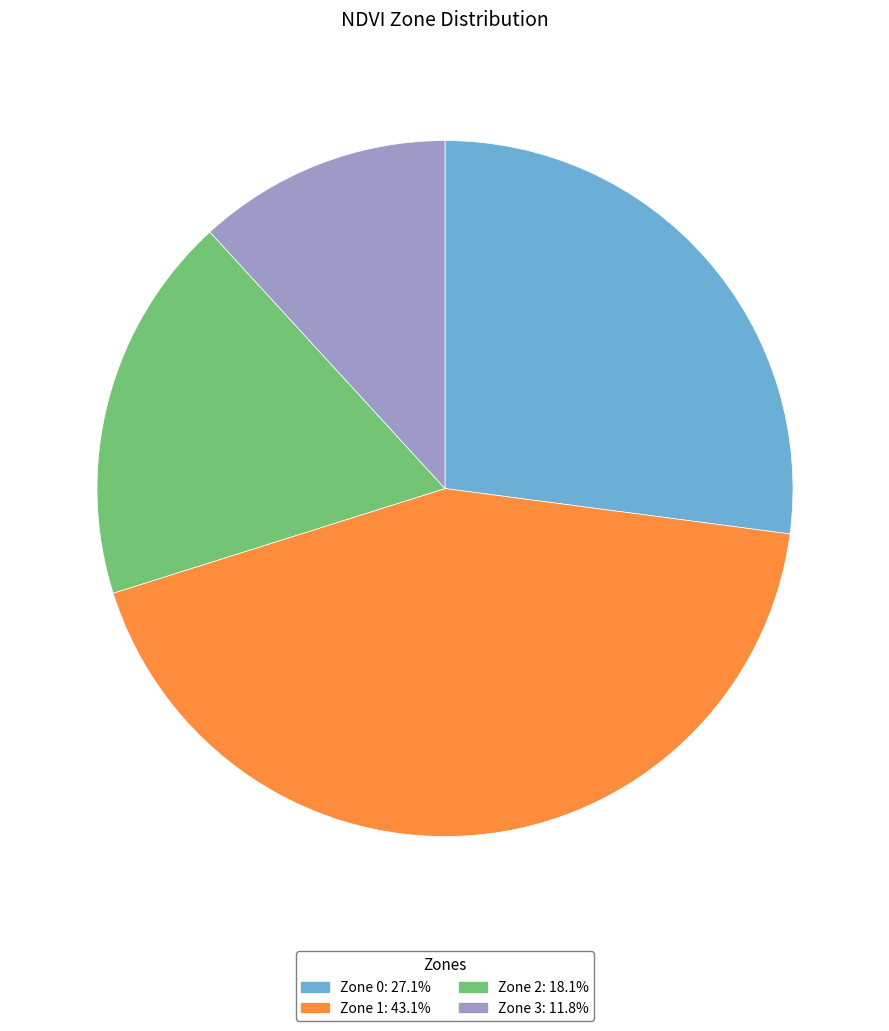

Which has a higher value, Zone 0 or Zone 3?

Zone 0